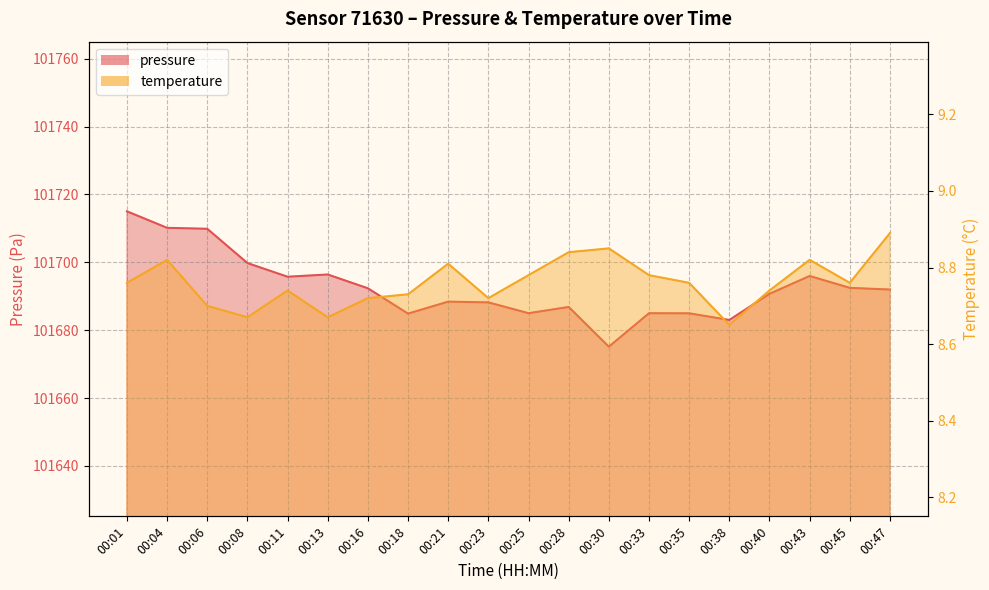

What is the minimum value shown in the chart?

8.7